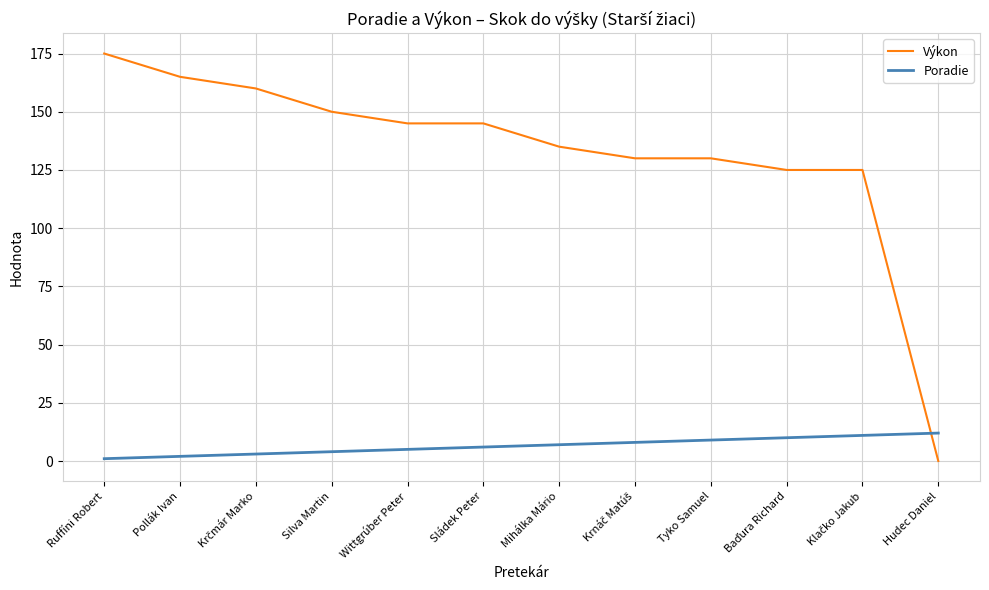

How many lines are shown in the chart?

2